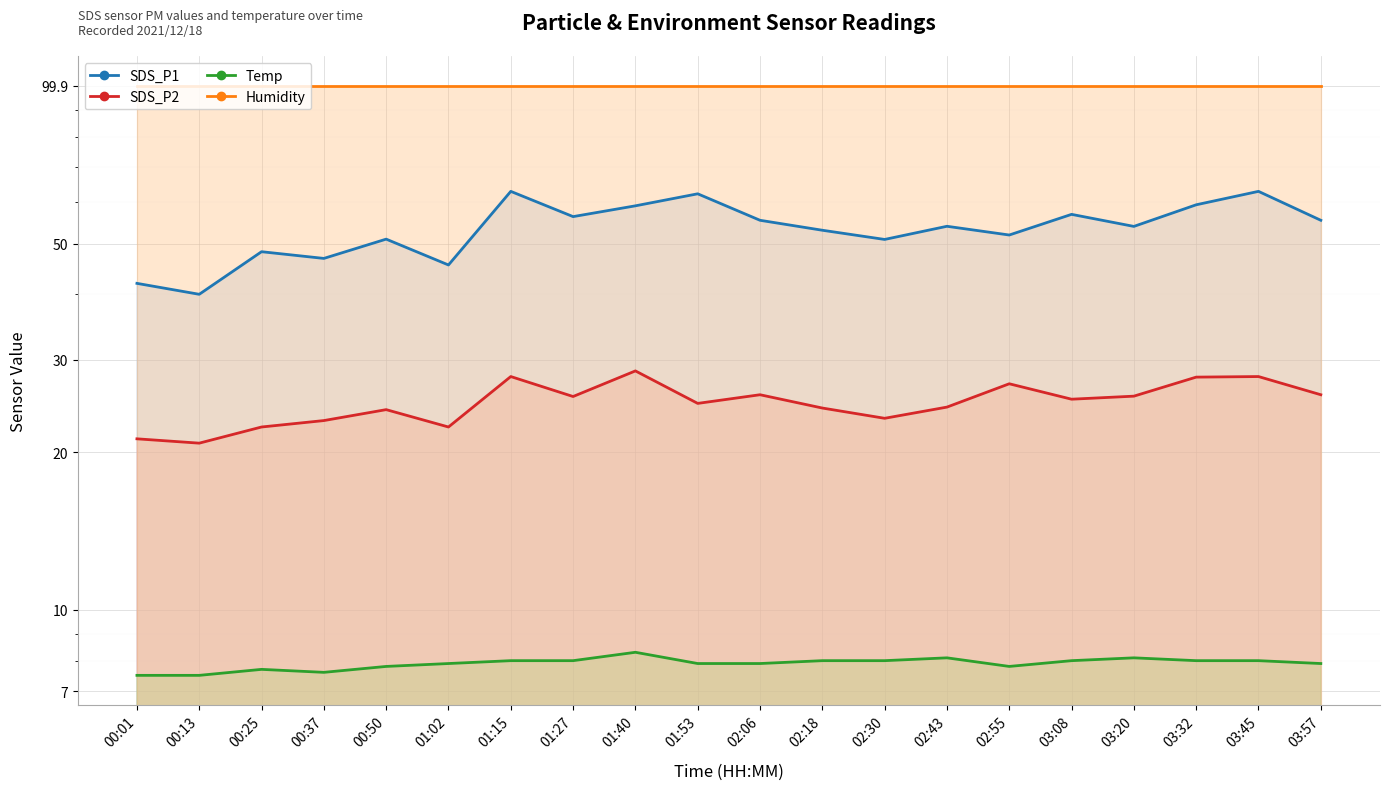

At which label does Humidity reach its minimum?

00:01